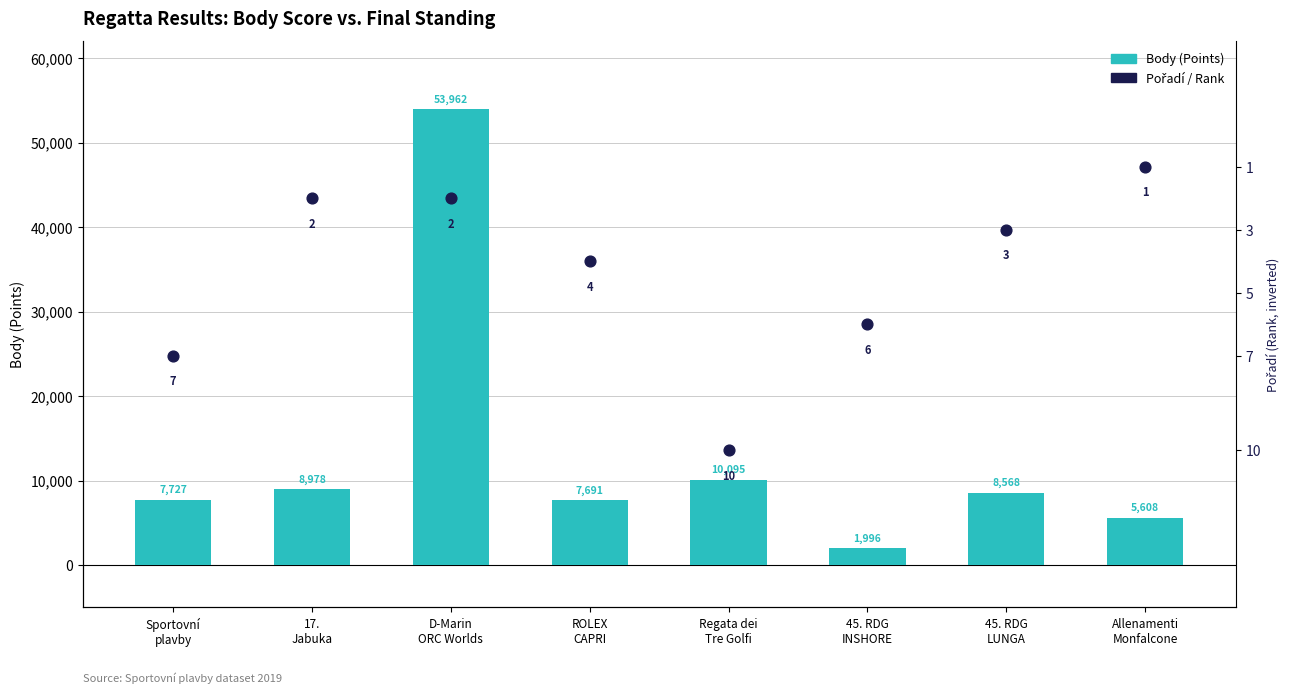

Which series reaches the maximum Y coordinate?

Body